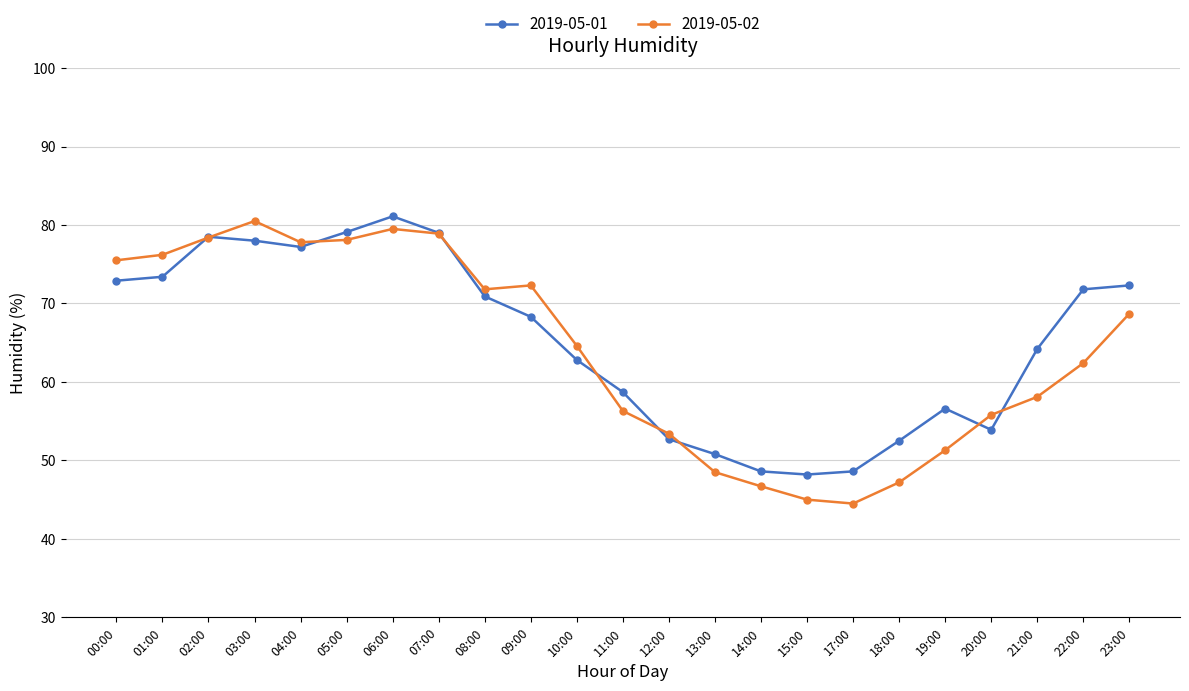

What is the label of the 21st point from the left?

21:00